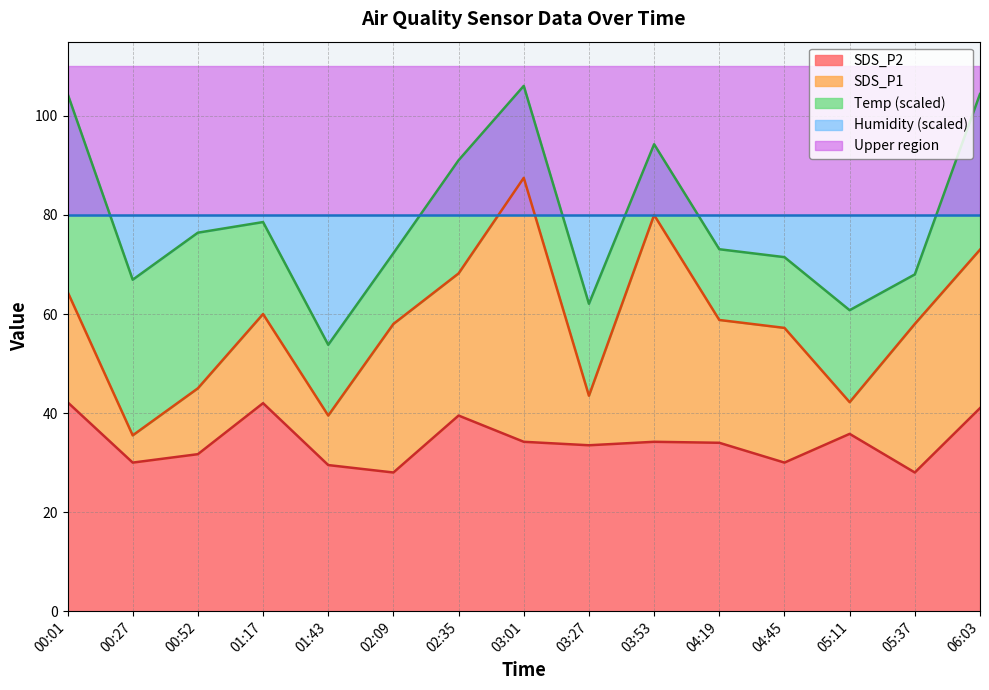

The SDS_P2 series shows 20.1 at 04:45. True or false?

False